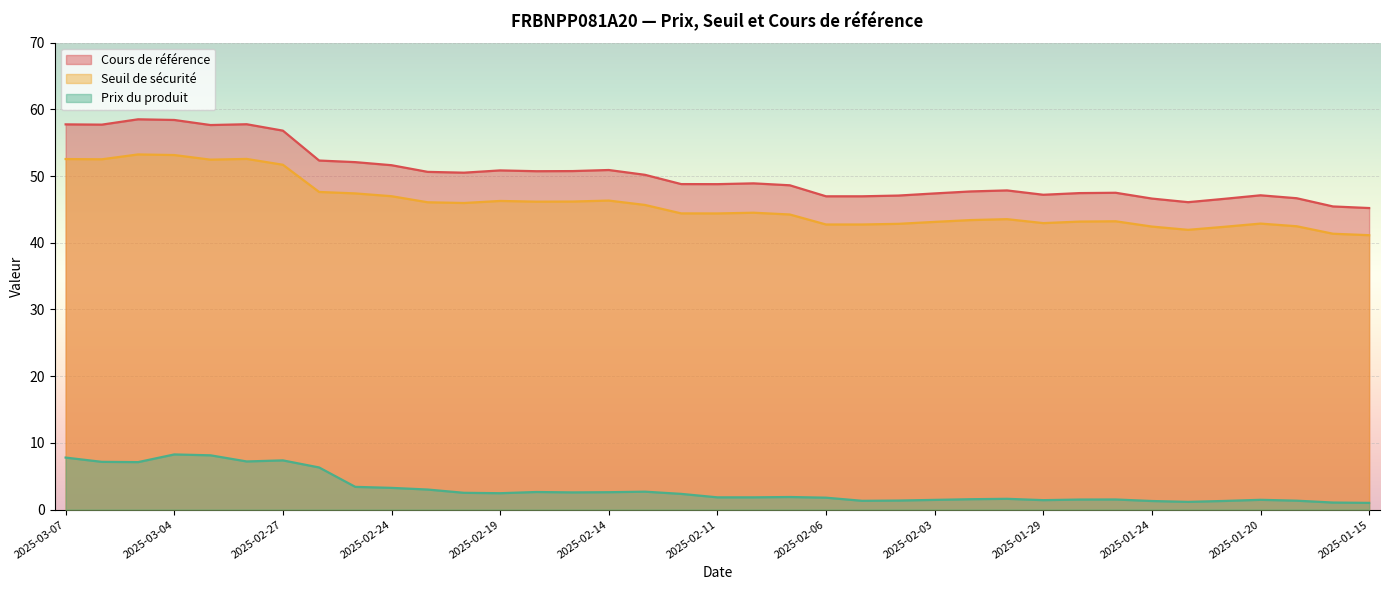

What are all the series names shown in the legend?

Cours de référence, Seuil de sécurité, Prix du produit